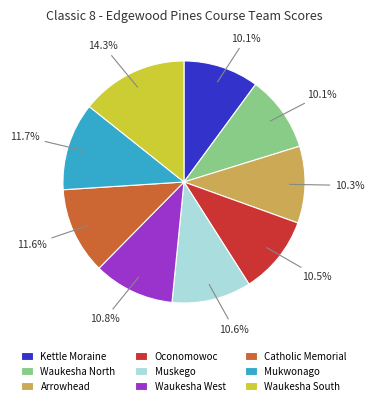

Which slice is the largest?

Waukesha South